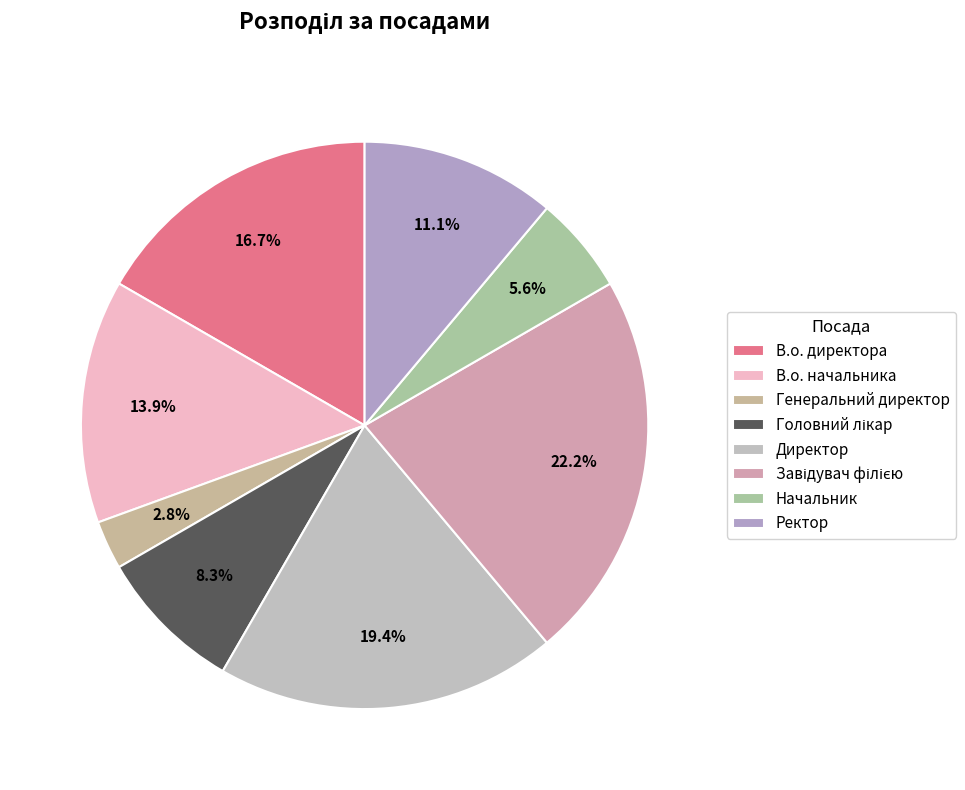

What is the change in value from В.о. начальника to Начальник?

-3